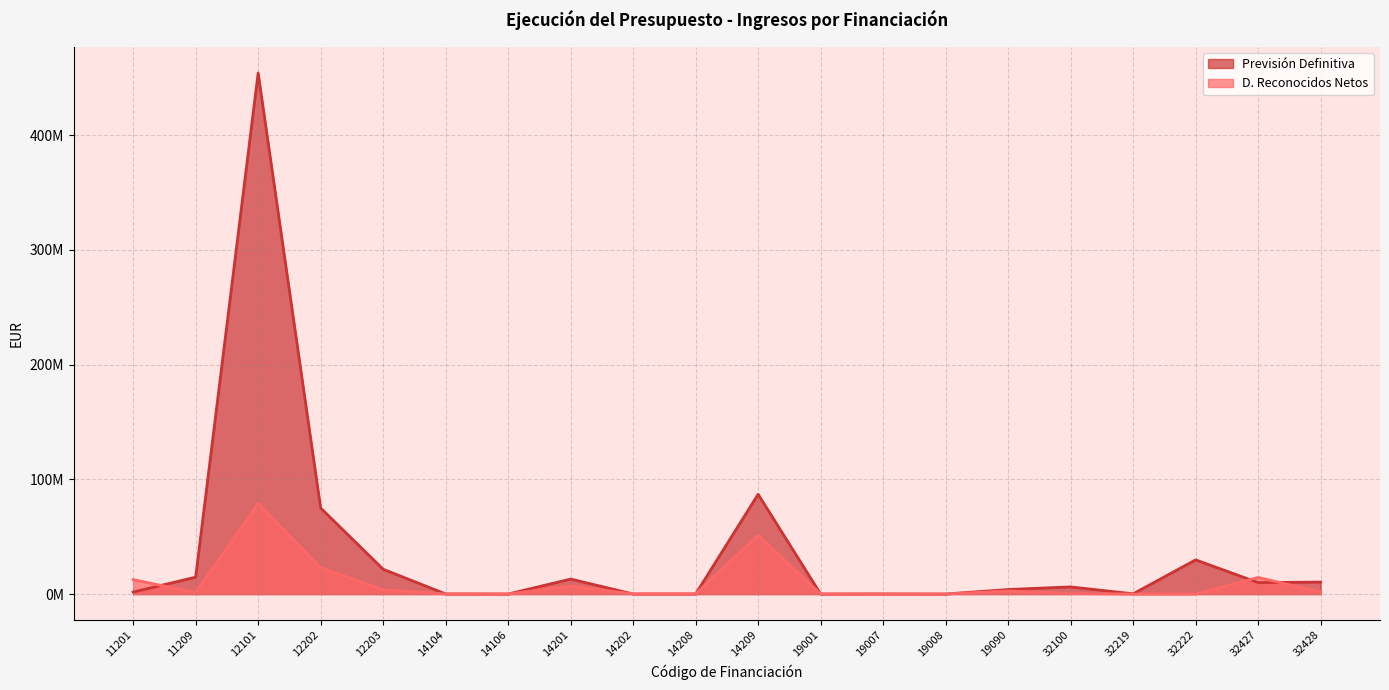

What is the spread (max minus min) of values at 32219?

188400.4